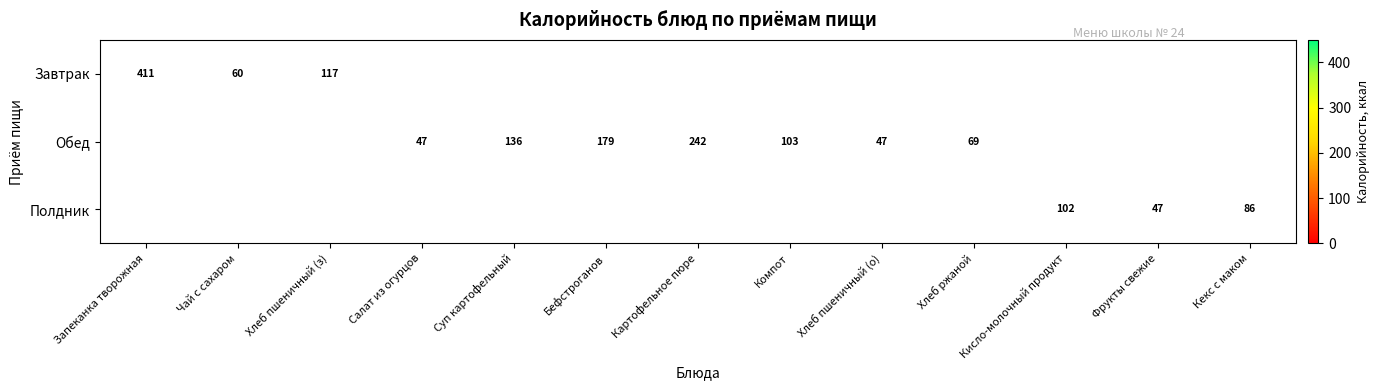

The Завтрак series shows 117.0 at Хлеб пшеничный (з). True or false?

True